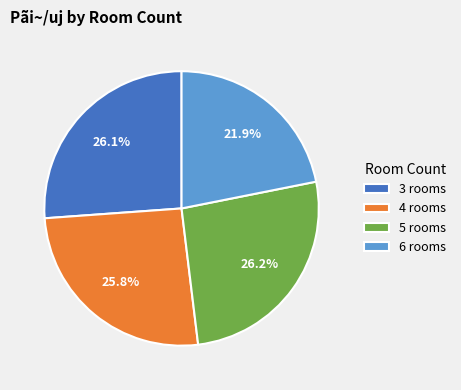

How many segments does this pie chart have?

4